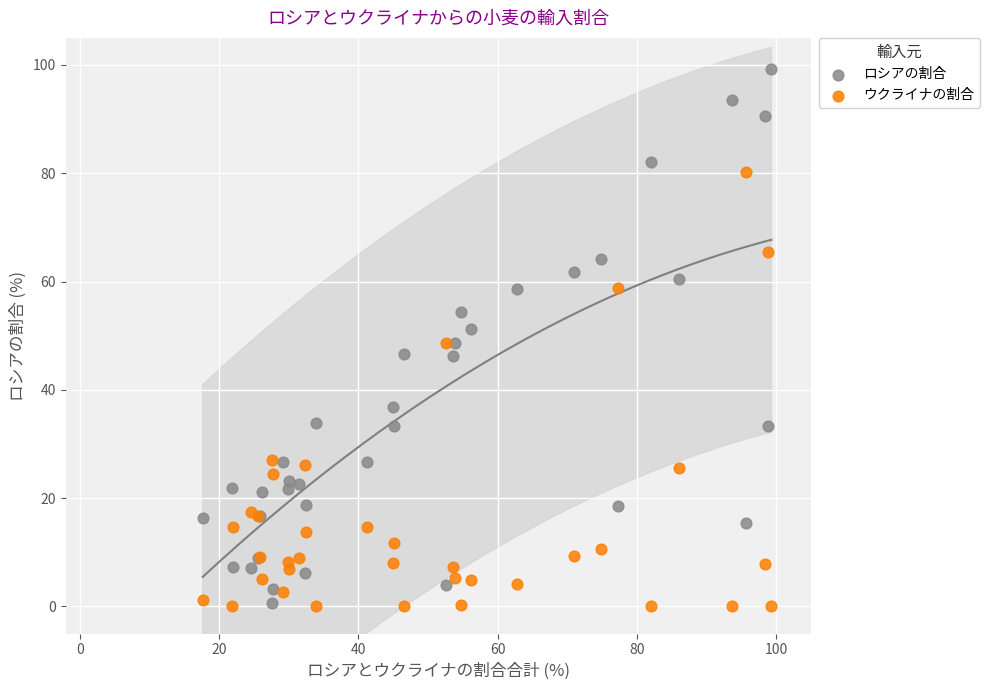

Which series has the largest Y range (max minus min)?

ロシアの割合